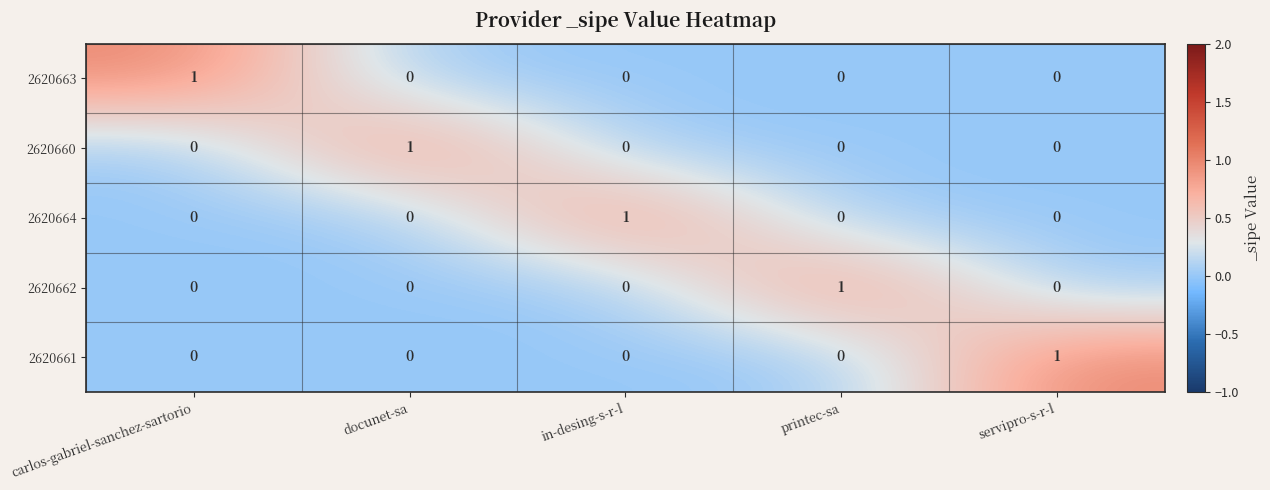

At which label does 2620661 reach its peak?

servipro-s-r-l